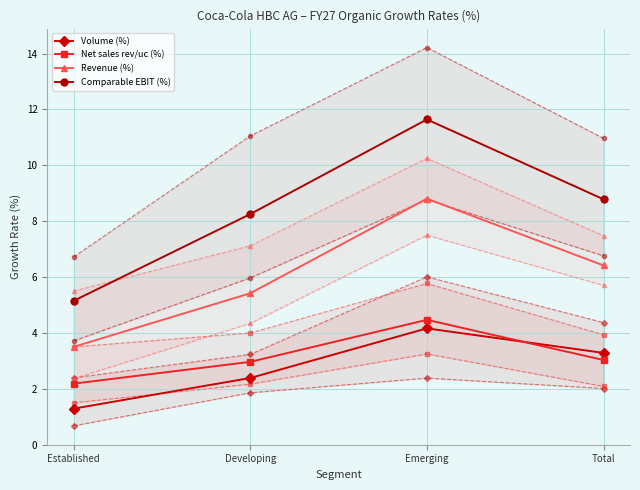

What position from the right is Total?

1